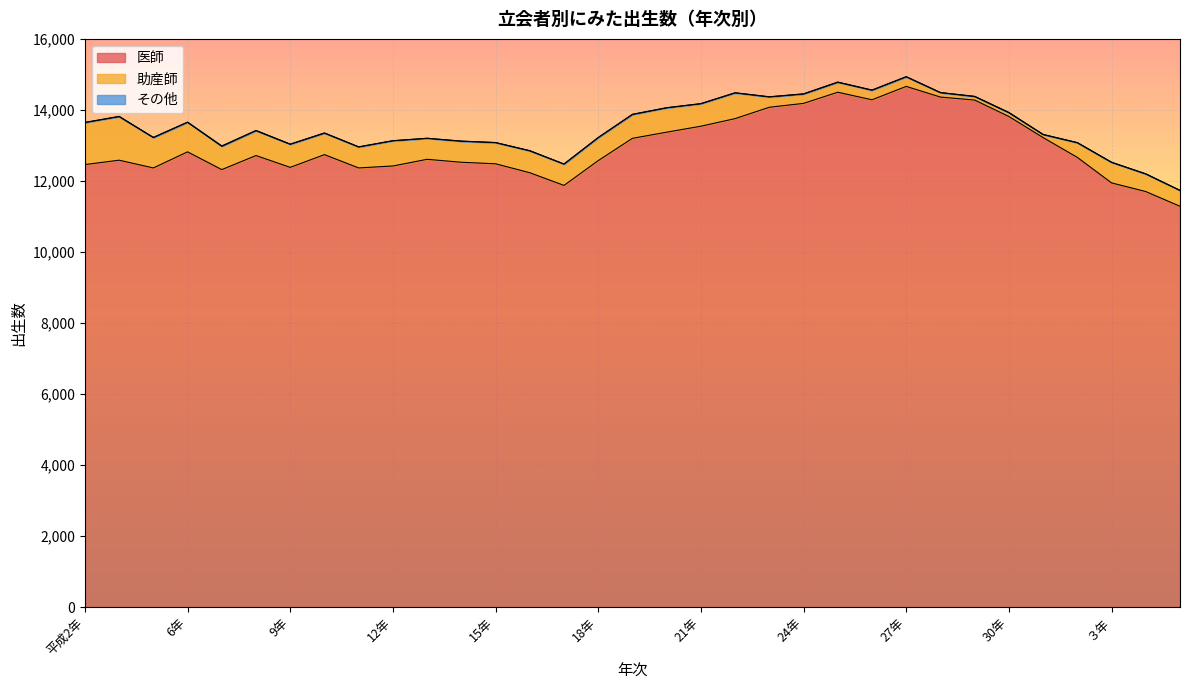

What are all the series names shown in the legend?

医師, 助産師, その他